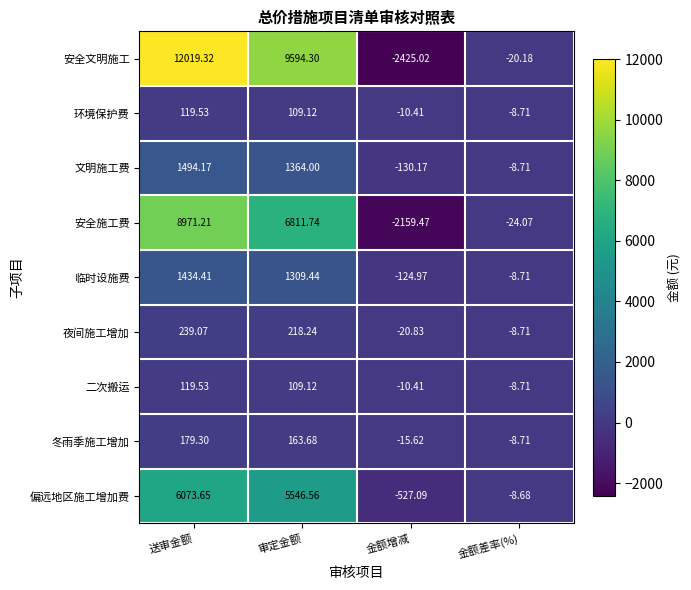

At which category is the sum across all series the highest?

送审金额